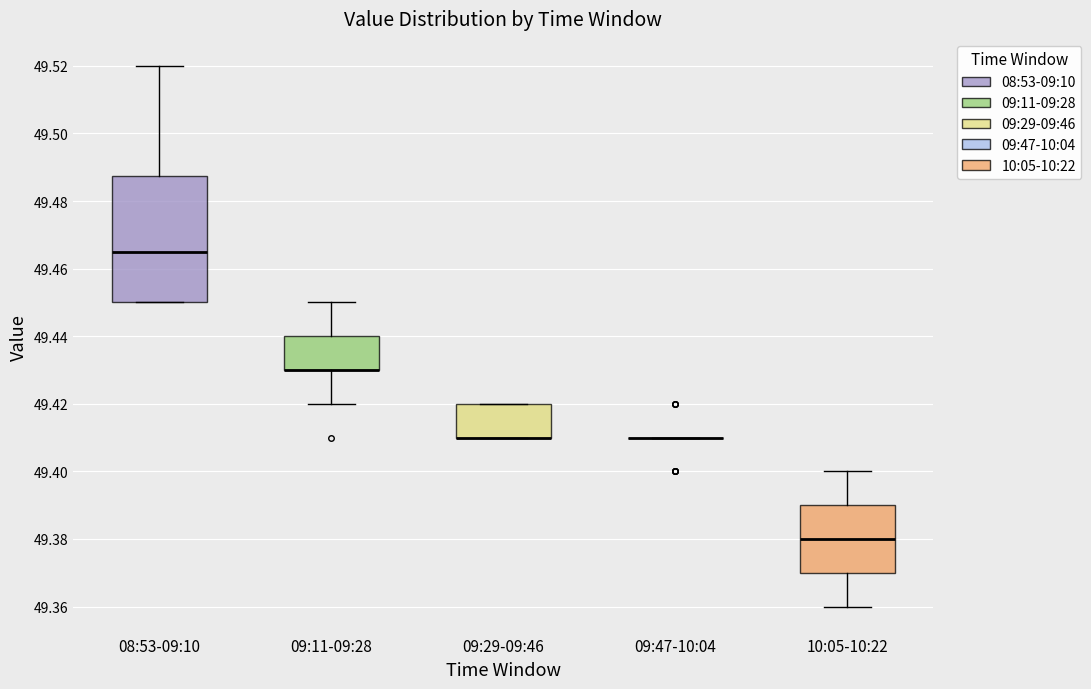

Reading left to right, read every box against the y-axis: the position of its median line, the range the box covers, and the ends of its whiskers. The values are not printed on the chart, so give them approximately, as read against the axis.

08:53-09:10: median 49.466, box 49.450 to 49.488, whiskers 49.450 to 49.520
09:11-09:28: median 49.430 (drawn on the box's lower edge), box 49.430 to 49.440, whiskers 49.420 to 49.450
09:29-09:46: median 49.410 (drawn on the box's lower edge), box 49.410 to 49.420, whiskers 49.410 to 49.420
09:47-10:04: box collapsed to a line at 49.410, whiskers 49.410 to 49.410
10:05-10:22: median 49.380, box 49.370 to 49.390, whiskers 49.360 to 49.400